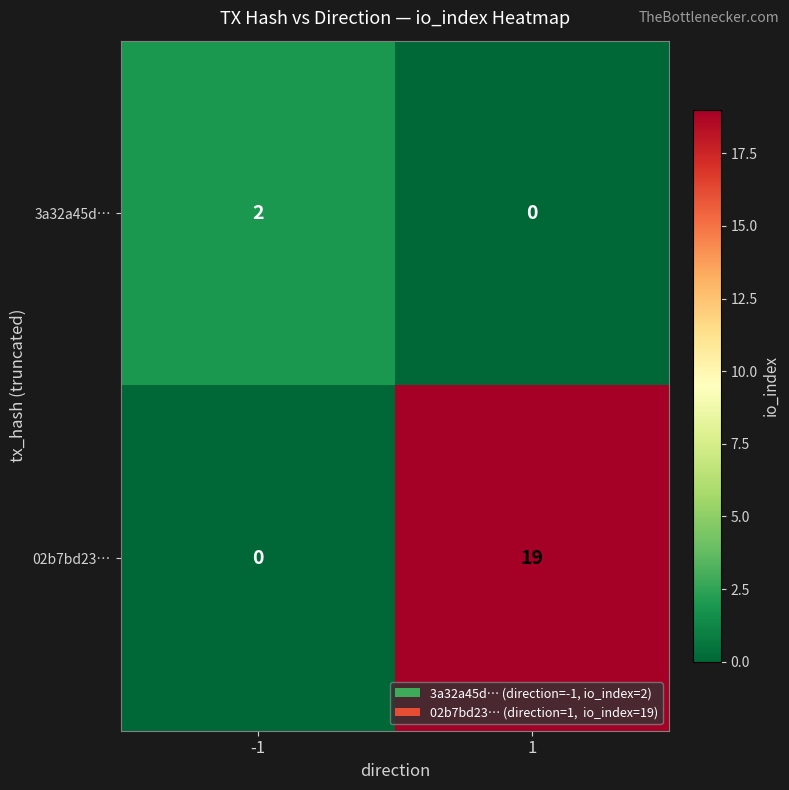

What is the difference between the highest and lowest values at -1?

2